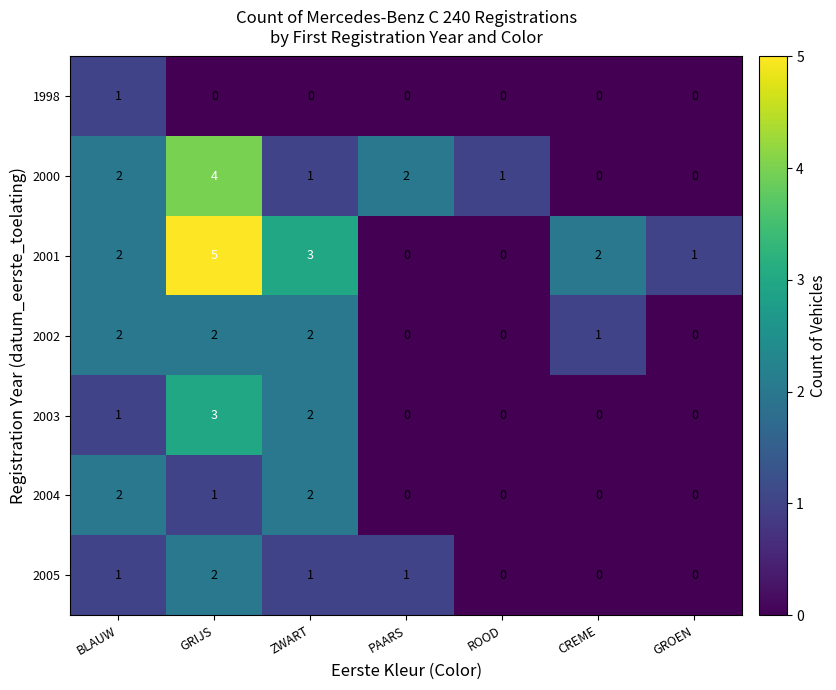

How many positive values does the 1998 series have?

1